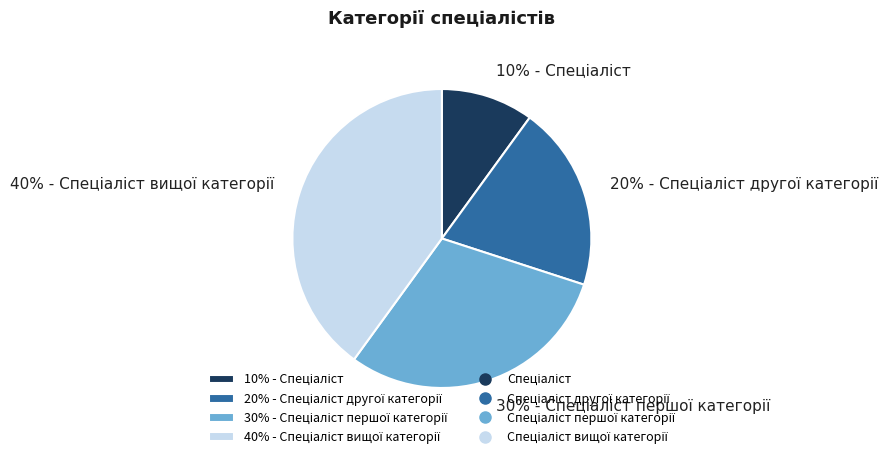

Is there a majority slice in this chart?

No